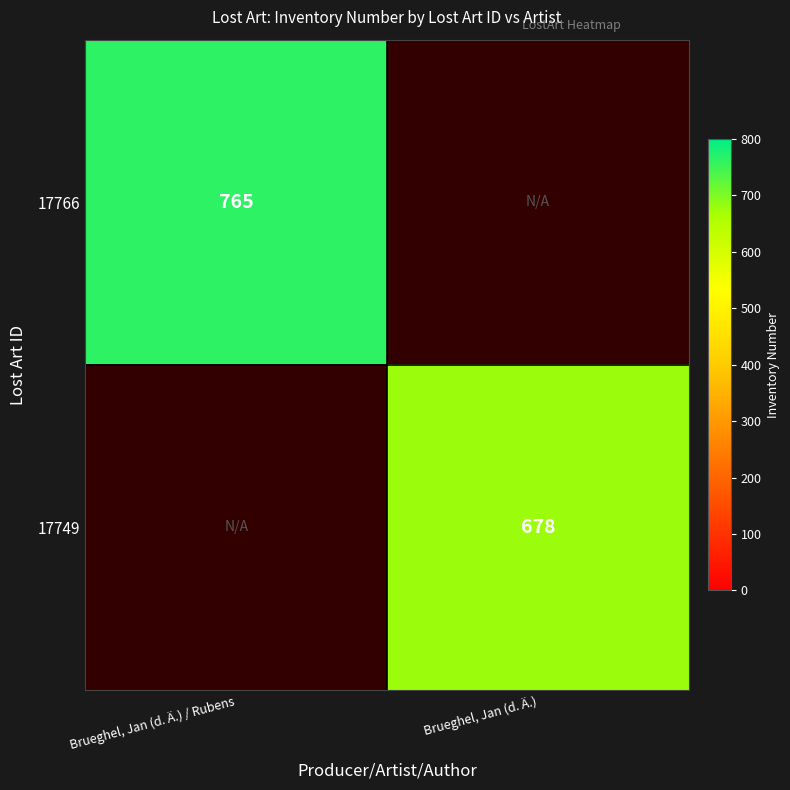

The 17749 series shows 882.2 at Brueghel, Jan (d. Ä.). True or false?

False